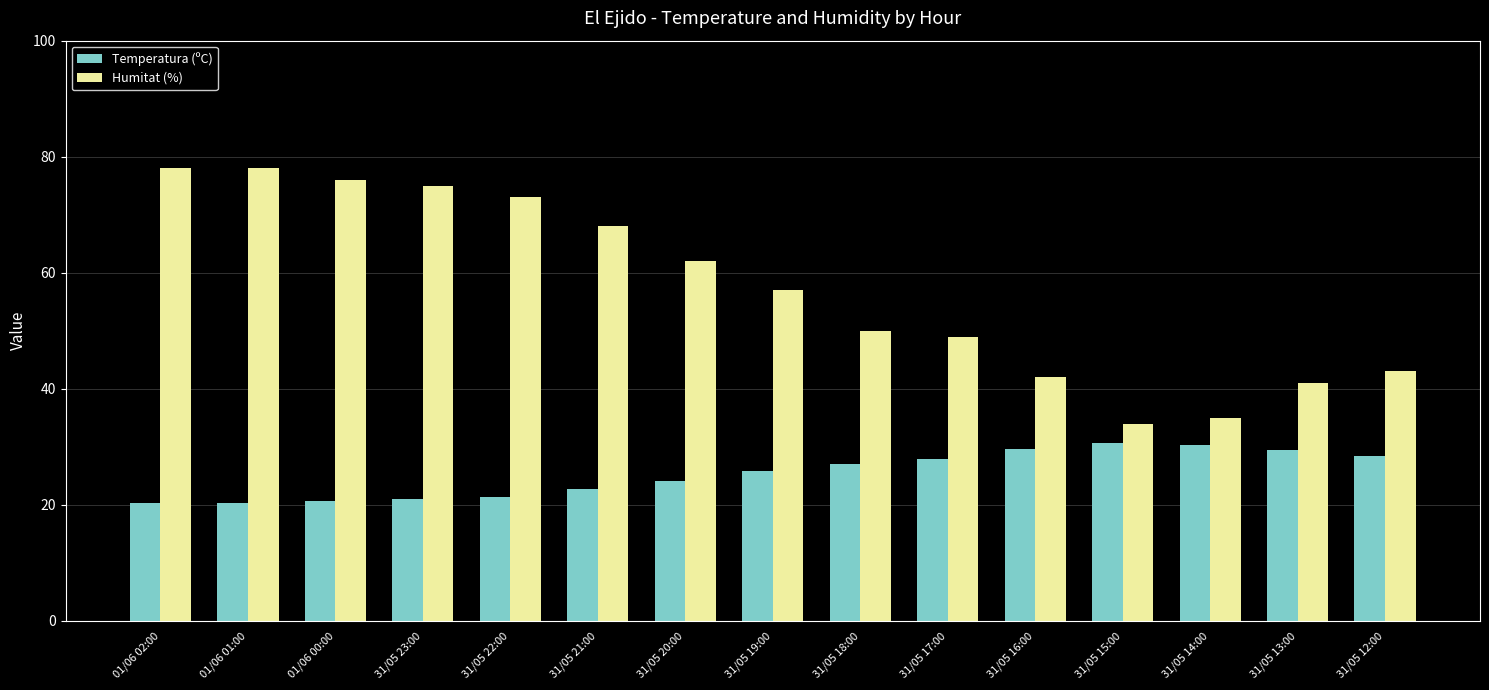

What is the spread (max minus min) of values at 31/05 14:00?

4.6